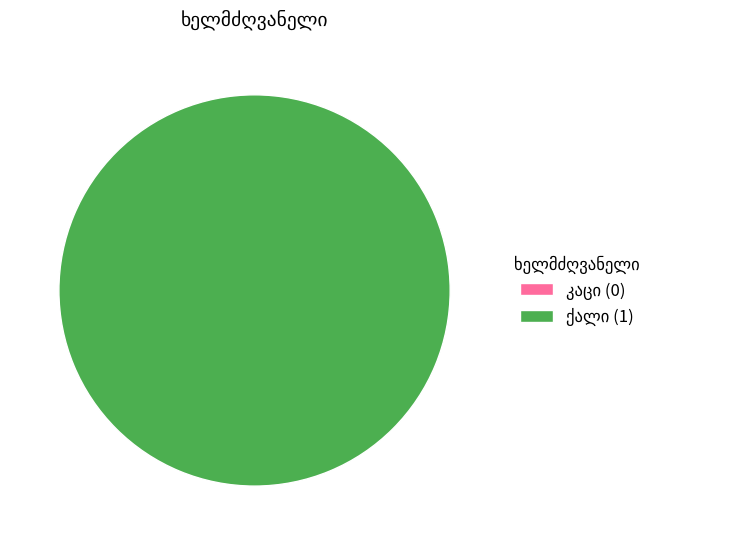

To the nearest percent, what is the difference between the largest and smallest slice percentages?

100%